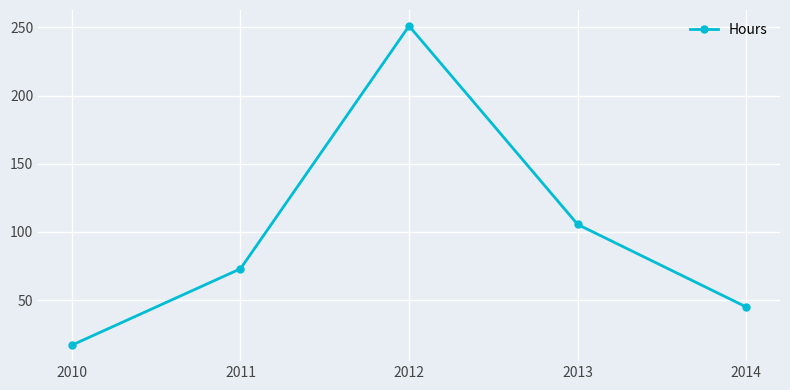

Count the number of data series in this chart.

1